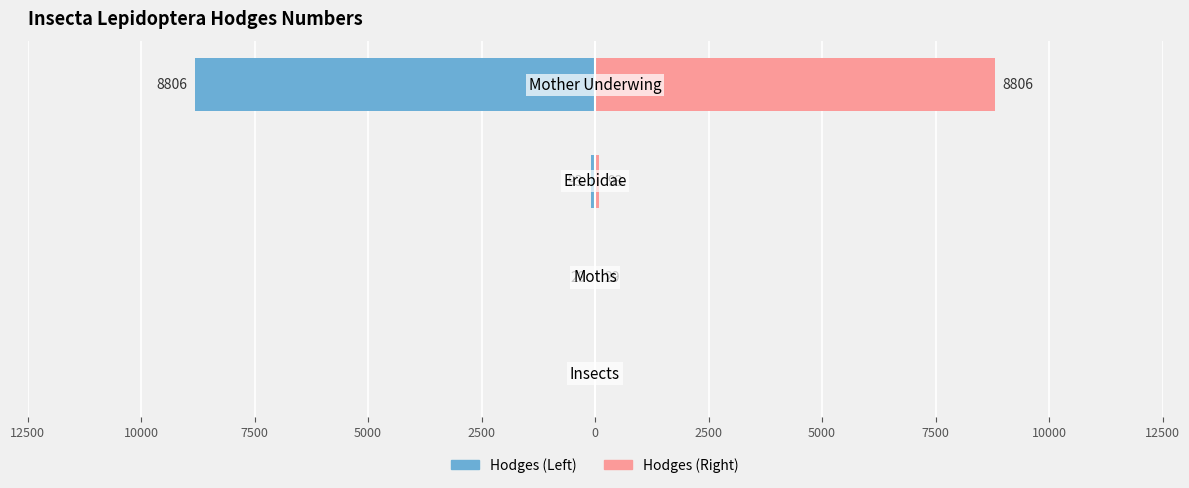

Are the bars horizontal?

Yes